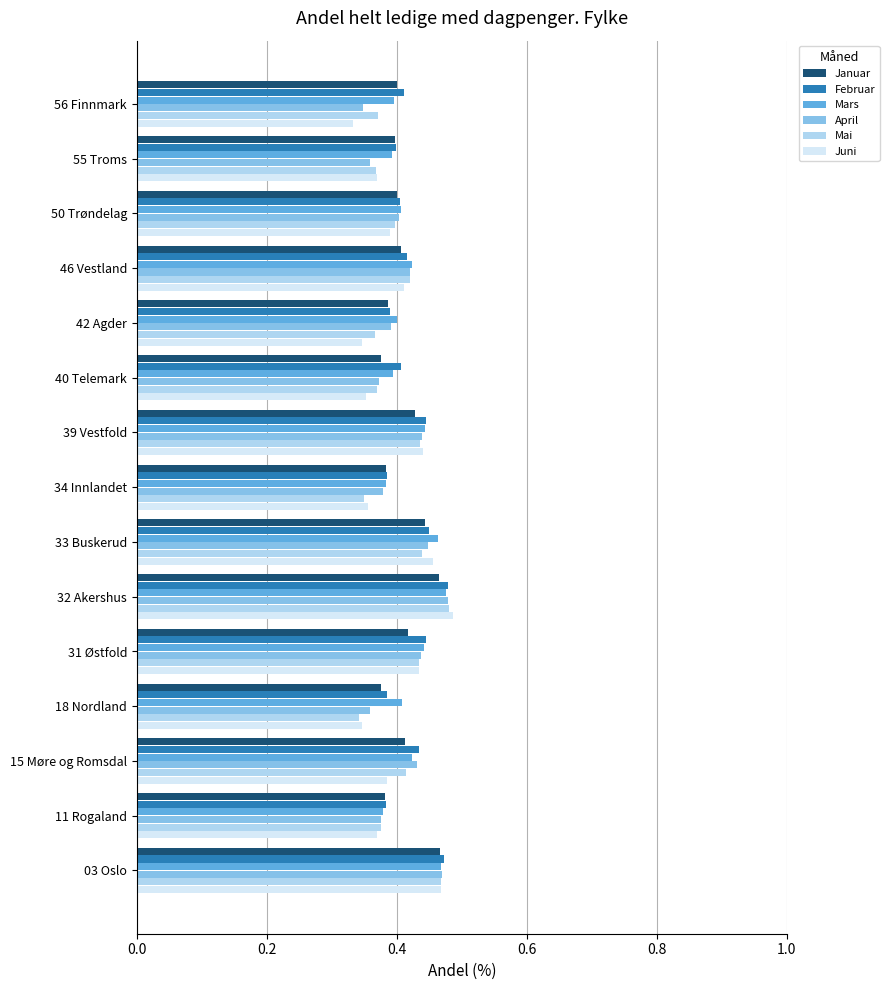

At how many categories does at least one series exceed 0?

15